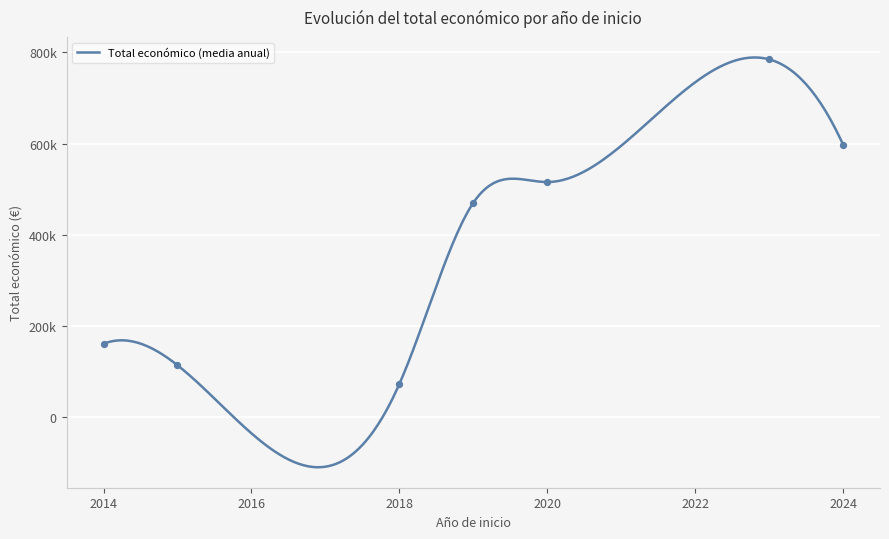

Which has a higher value, 2015 or 2014?

2014